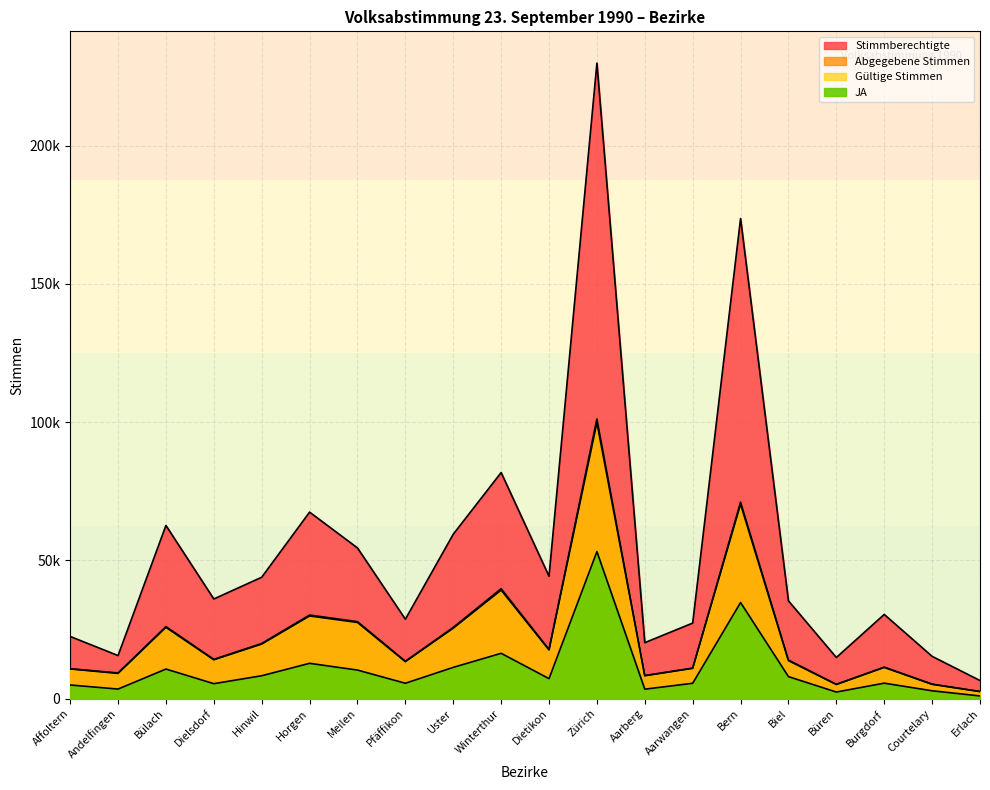

Where is Abgegebene Stimmen nearest to the value 51859?

Winterthur